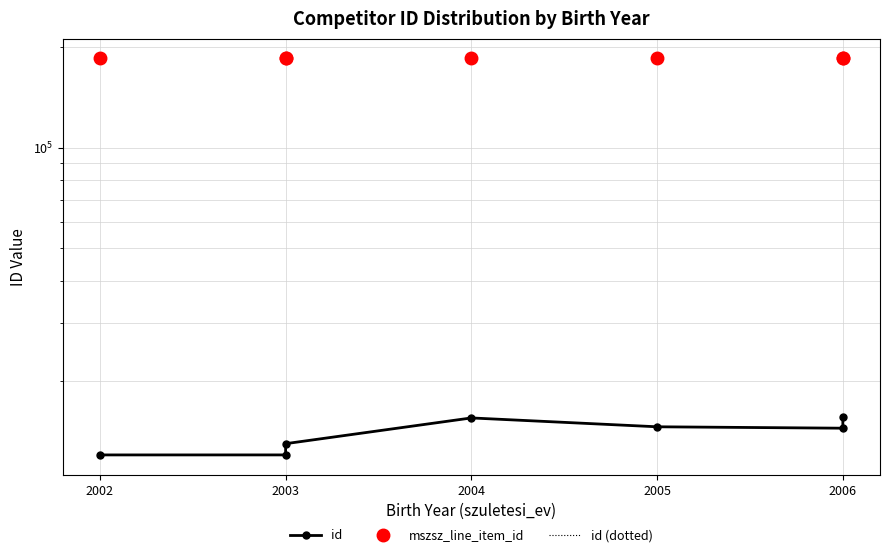

True or false: id and id (dotted) intersect in this chart.

False